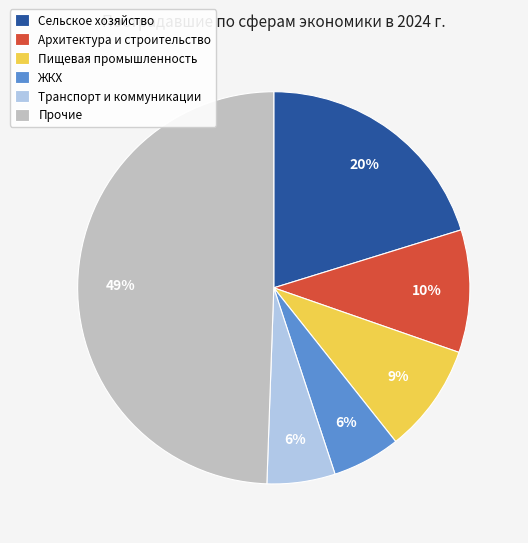

Is there any slice that represents more than half of the pie?

No